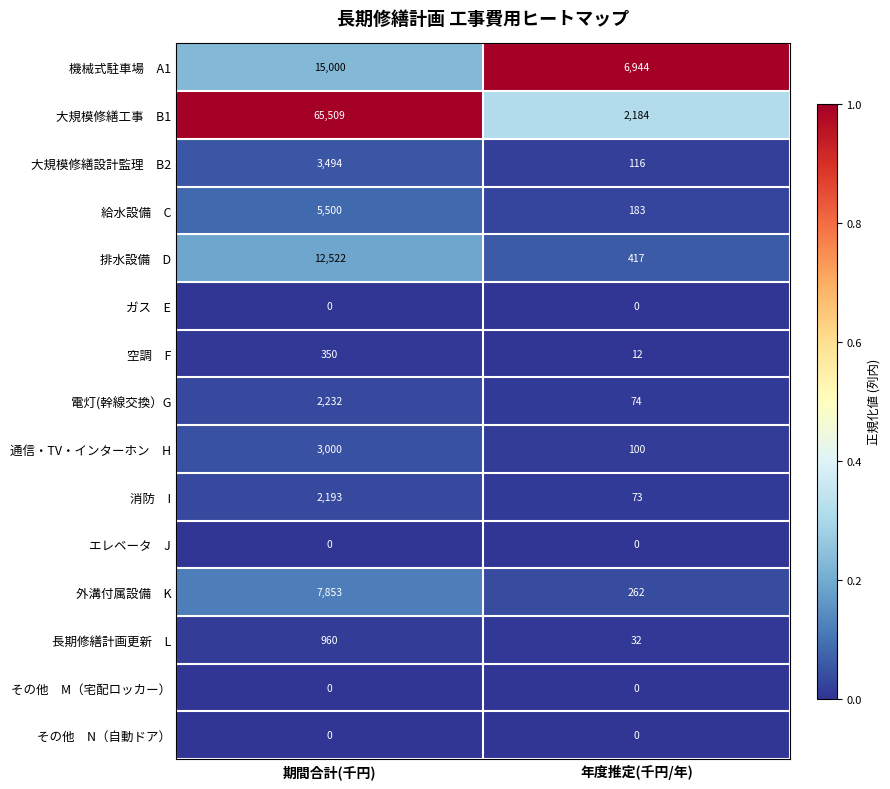

What is the total value across all series at 年度推定(千円/年)?

10397